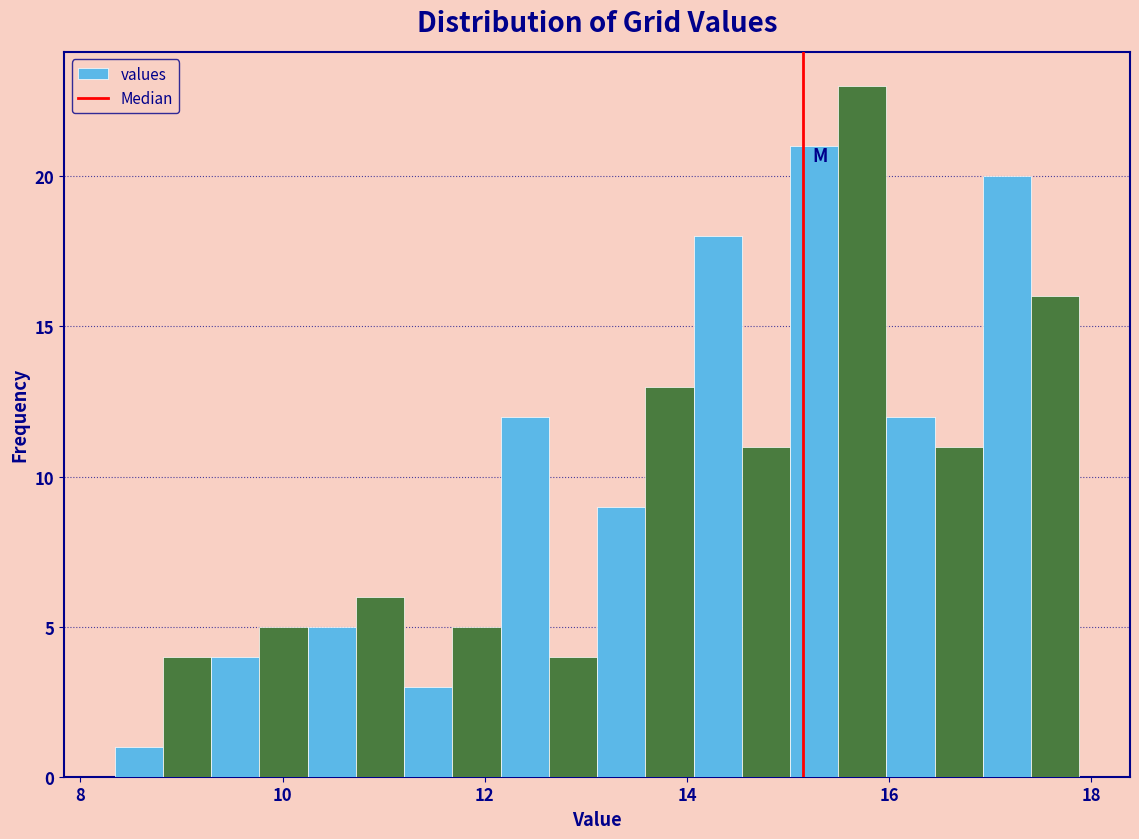

Around what value on the x-axis is the tallest bar? Give the approximate position of its centre, as read against the axis.

15.8